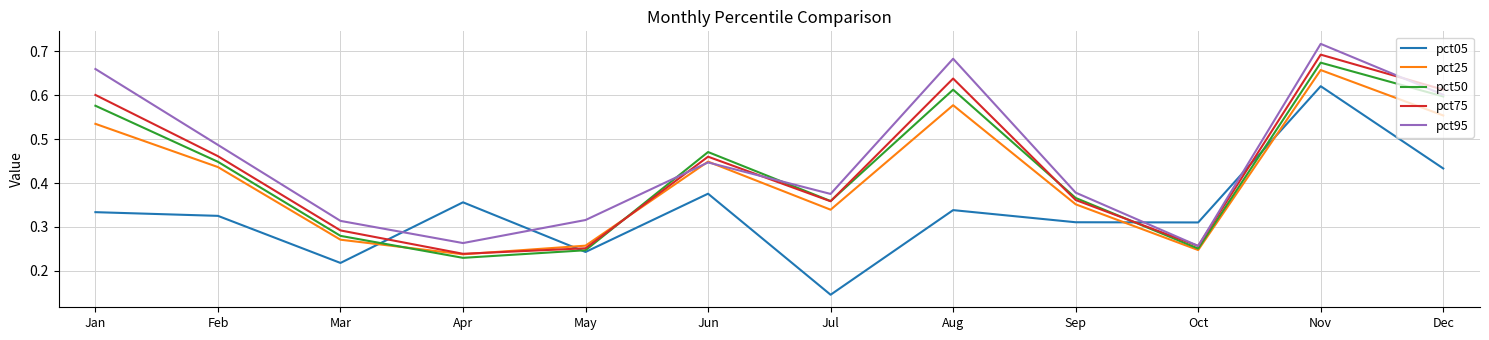

The pct25 series shows 1.0 at Dec. True or false?

False